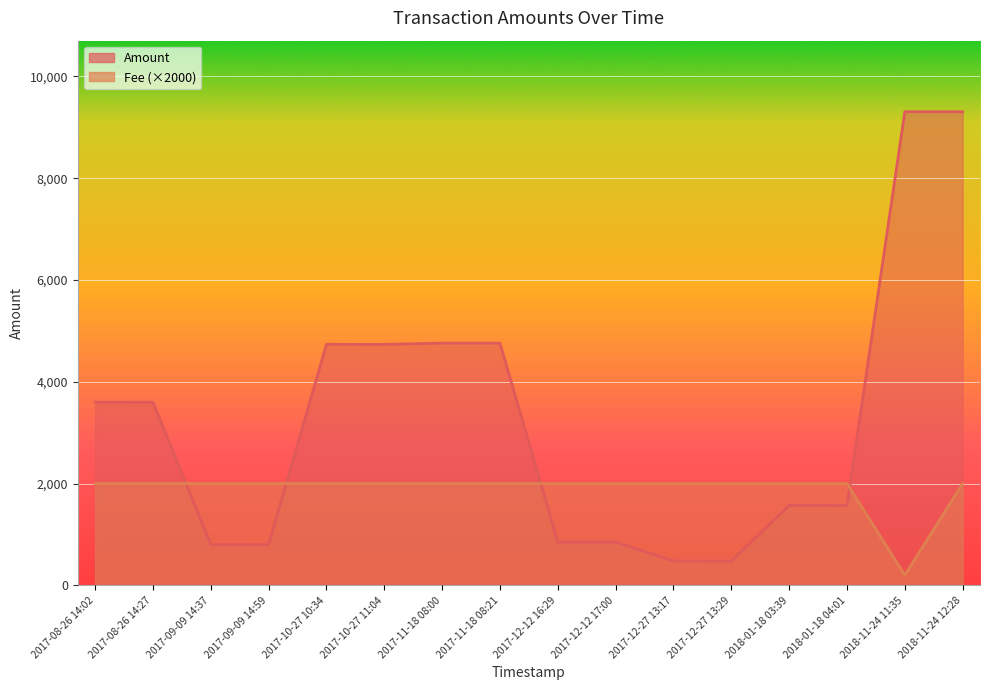

What is the average value of the Fee series?

1887.5